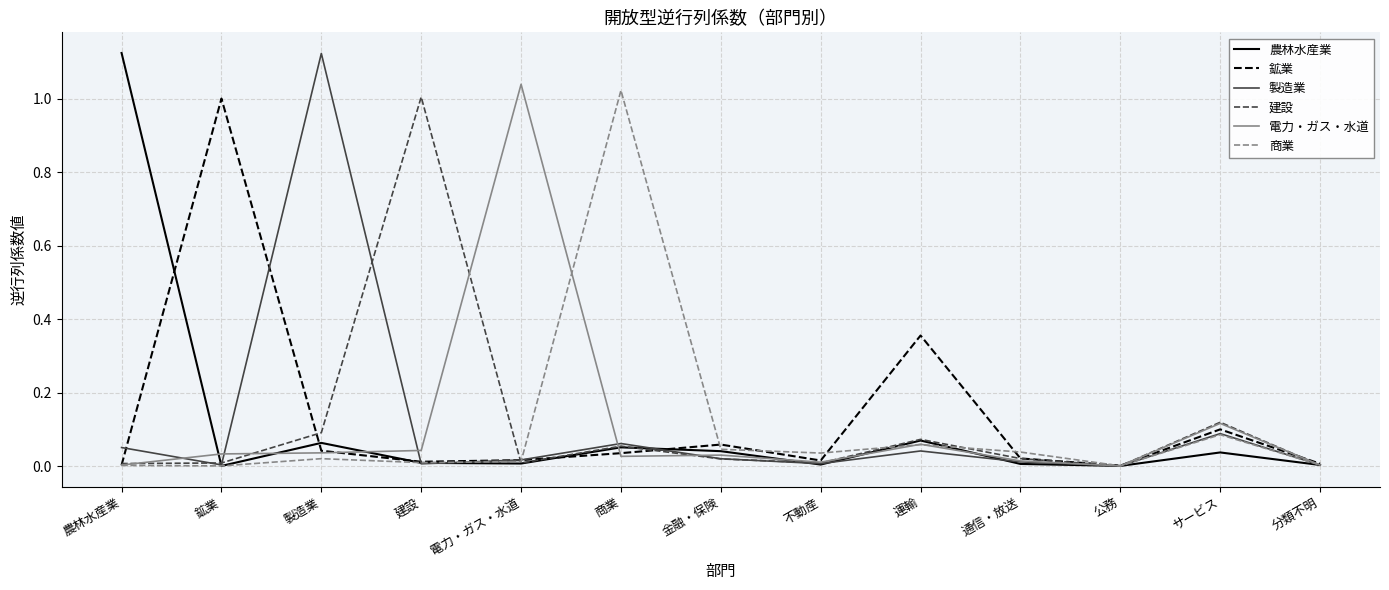

Between 不動産 and 運輸, which series saw the biggest shift?

鉱業